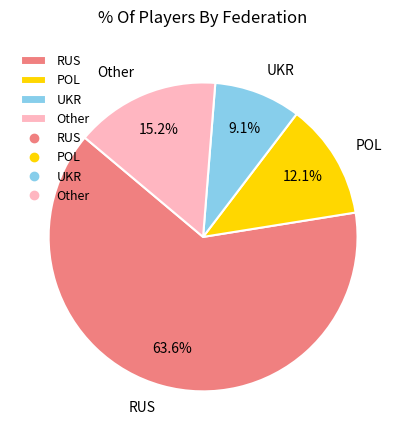

Between Other and POL, which is larger?

Other